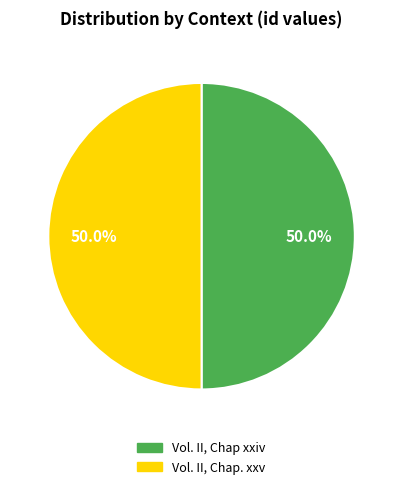

Count the number of slices in the pie.

2